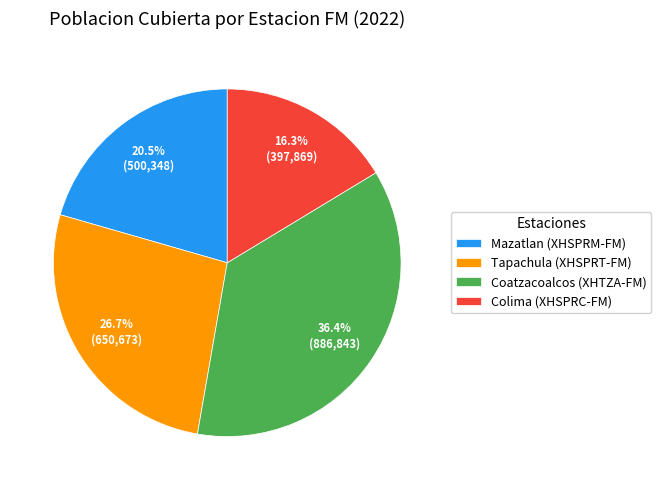

How many segments does this pie chart have?

4